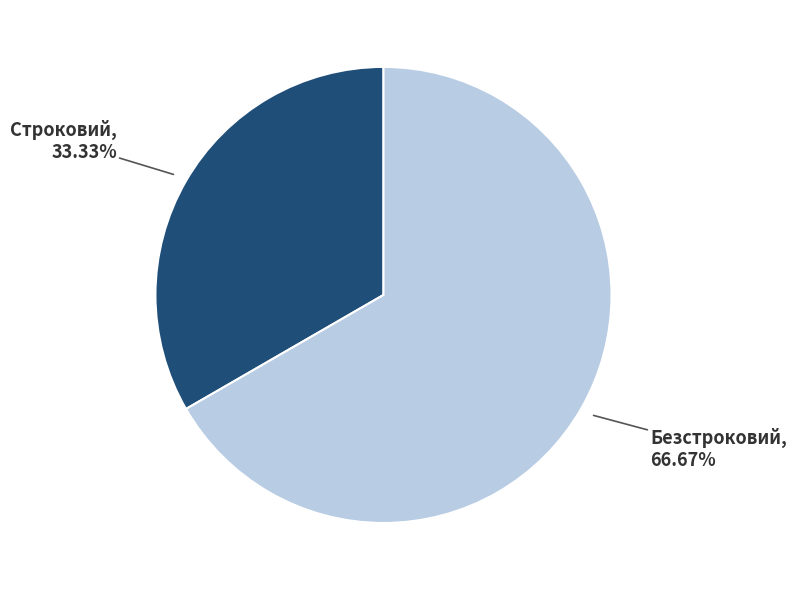

Count the number of slices in the pie.

2